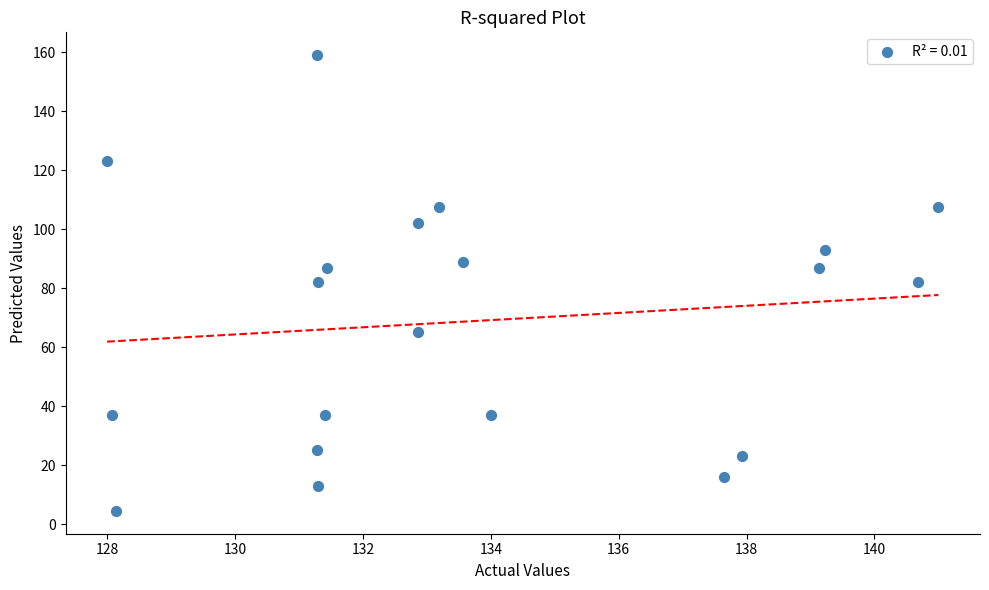

What is the range of Y values (max minus min)?

154.5